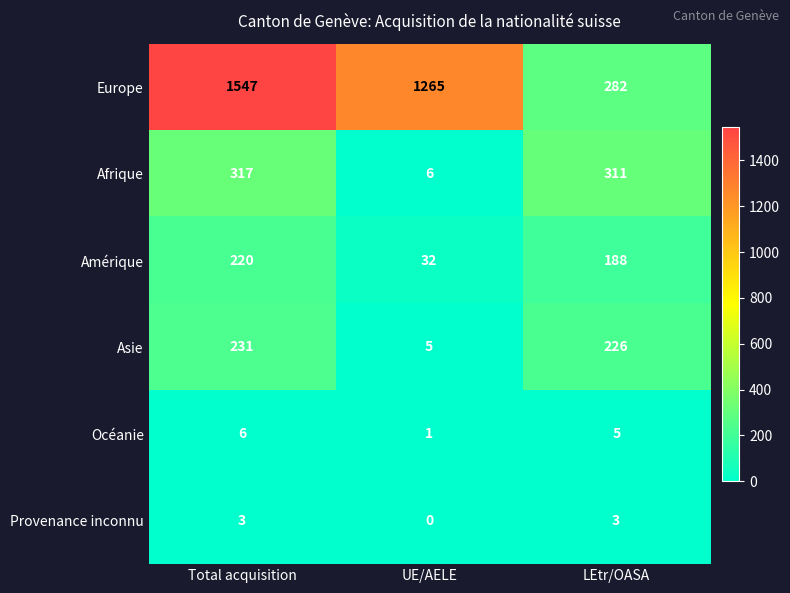

Which series has the largest total across all categories?

Europe